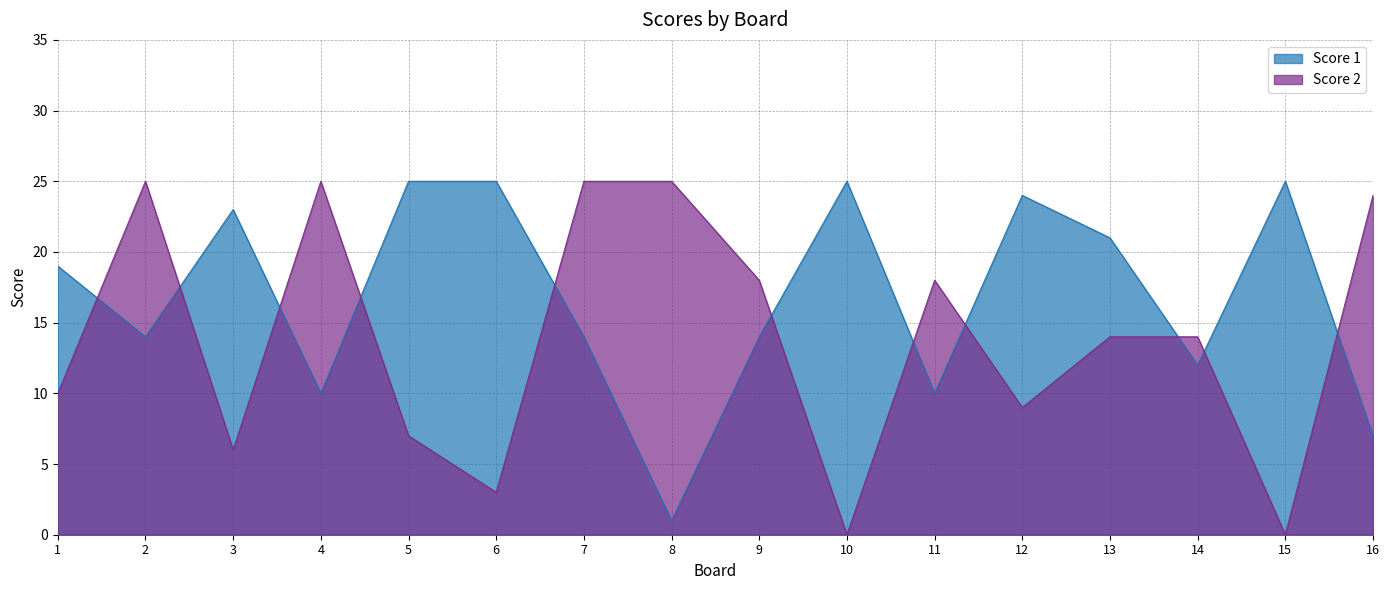

Reading left to right, extract all data points from this chart.

Score 1: 1=19	2=14	3=23	4=10	5=25	6=25	7=14	8=1	9=14	10=25	11=10	12=24	13=21	14=12	15=25	16=7
Score 2: 1=10	2=25	3=6	4=25	5=7	6=3	7=25	8=25	9=18	10=0	11=18	12=9	13=14	14=14	15=0	16=24